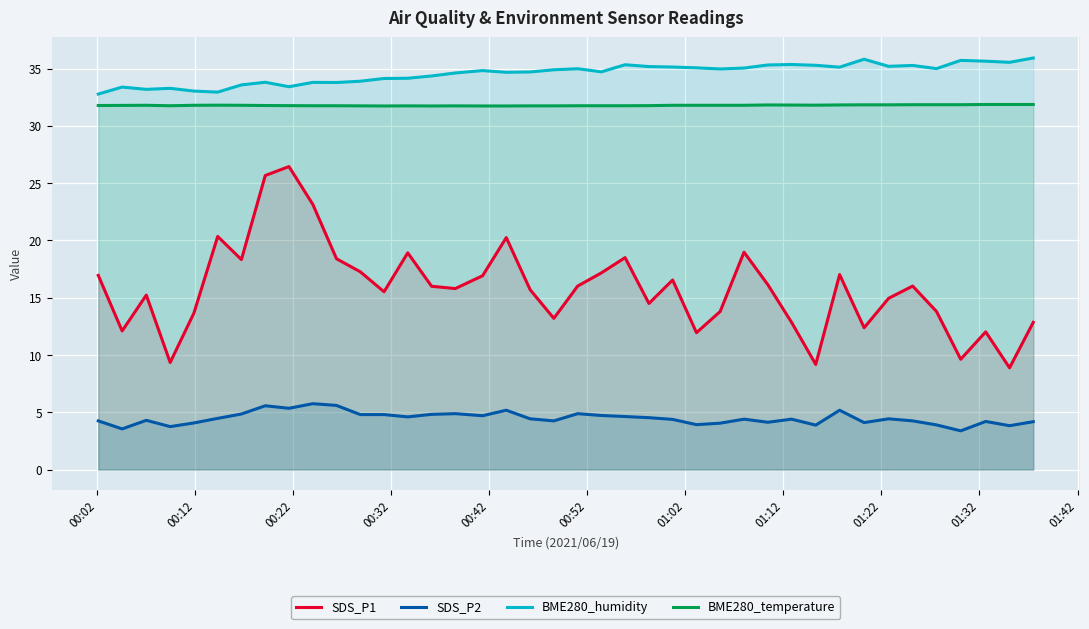

What is the difference between the maximum and minimum values in the SDS_P1 series?

17.6